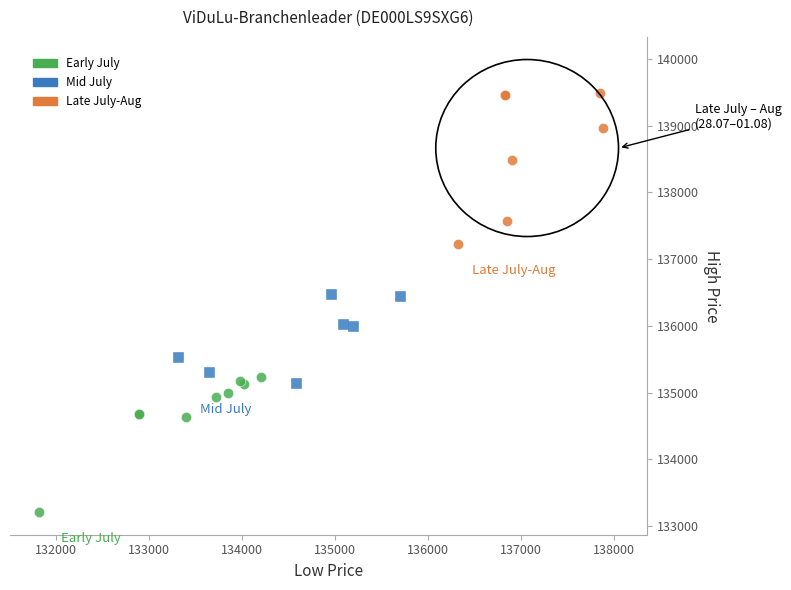

Which series reaches the minimum Y coordinate?

Early July